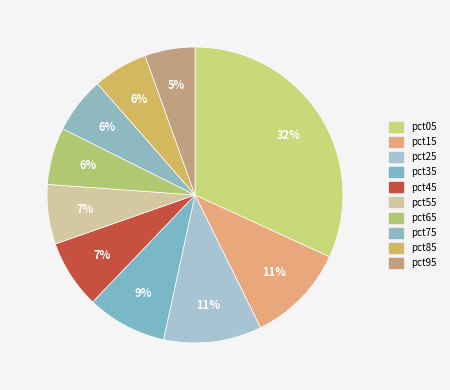

Count the number of slices in the pie.

10